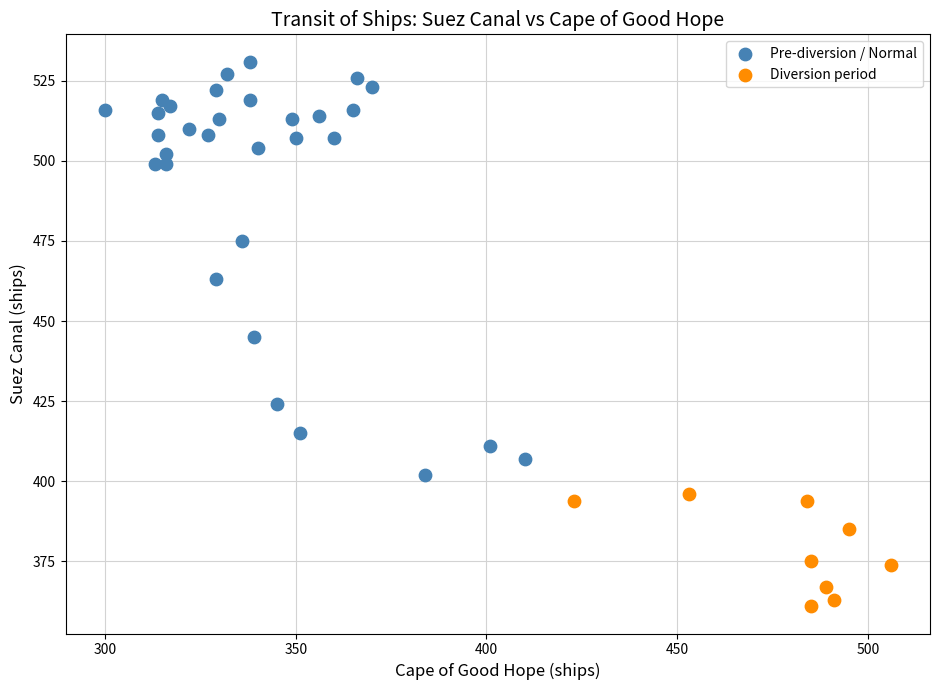

Which series has the largest Y range (max minus min)?

Pre-diversion / Normal